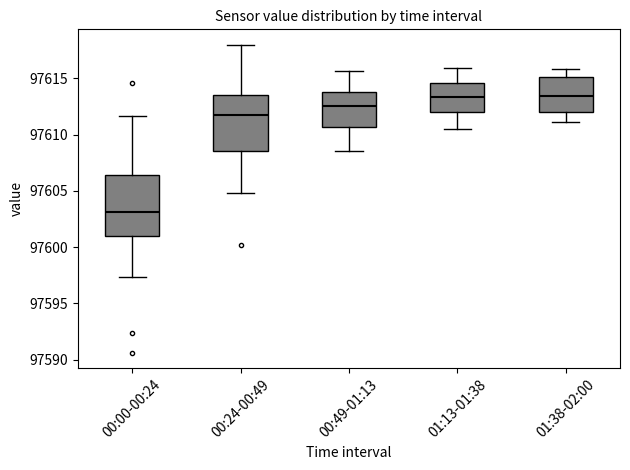

Where does the upper whisker of the box for 01:13-01:38 end on the y-axis? The values are not printed on the chart, so give them approximately, as read against the axis.

97616.0